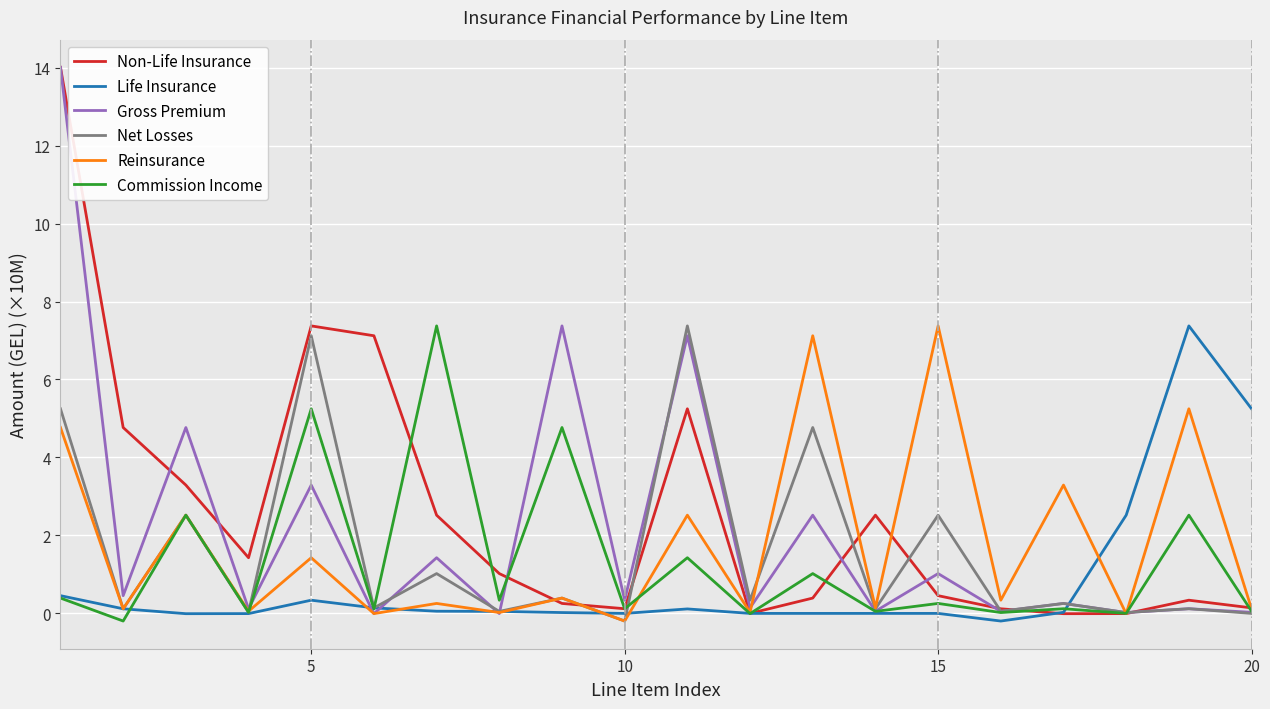

What is the lowest value of the Reinsurance series?

-0.2